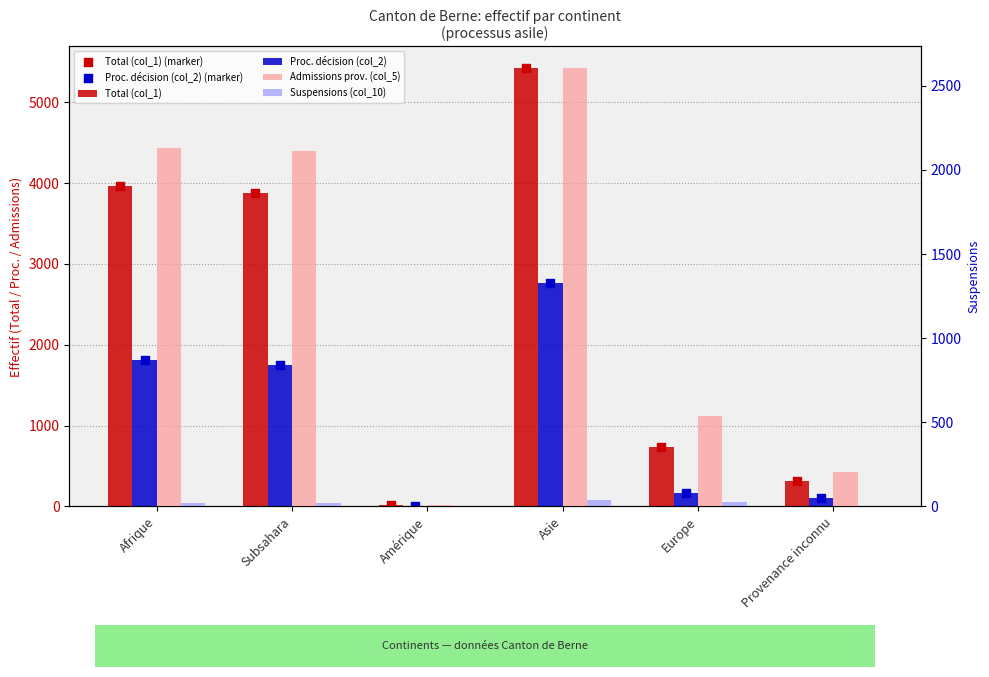

Is the value of Proc. décision (col_2) at Afrique greater than the value of Total (col_1) (marker) at Afrique?

No